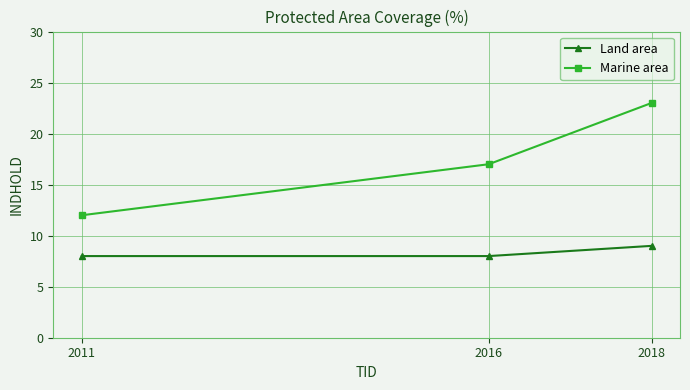

Which category has the highest value across all series?

2018